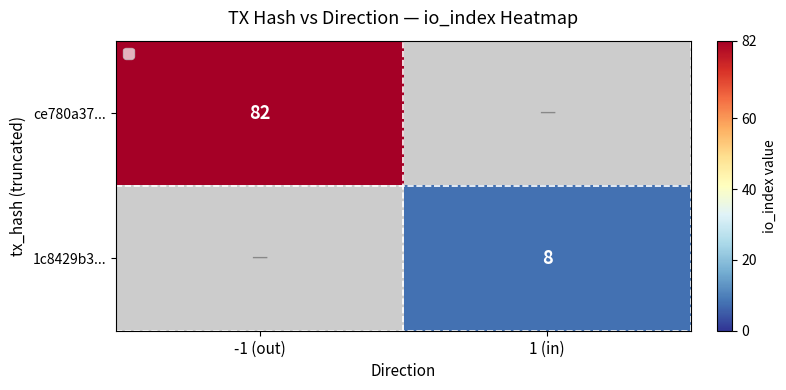

The 1c8429b3... series shows 14 at 1 (in). True or false?

False